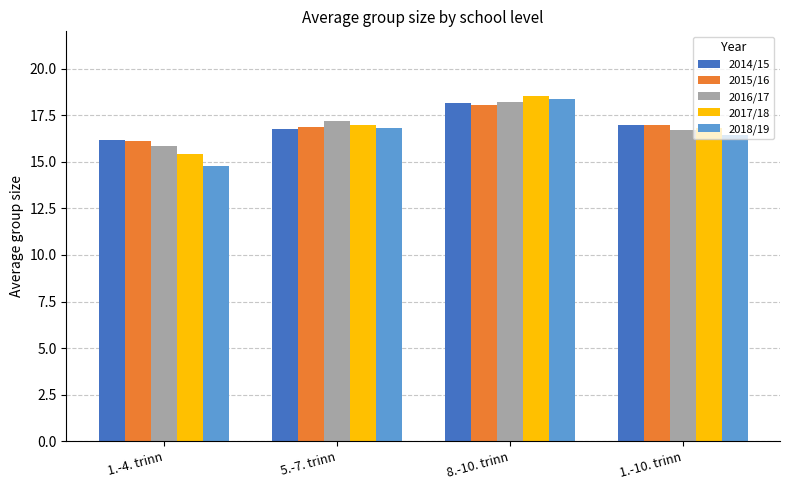

At how many categories does at least one series exceed 16?

4